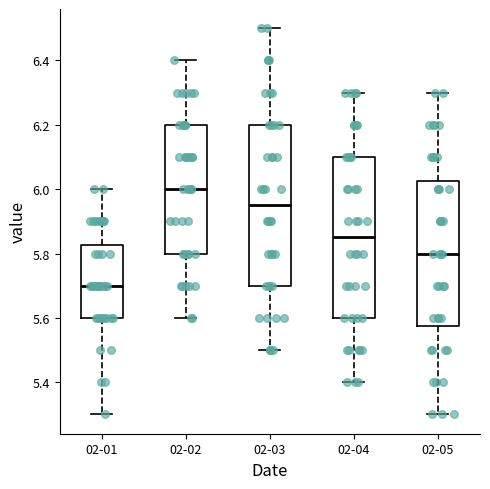

Where is the upper edge of the box for 02-01 on the y-axis? The values are not printed on the chart, so give them approximately, as read against the axis.

5.82